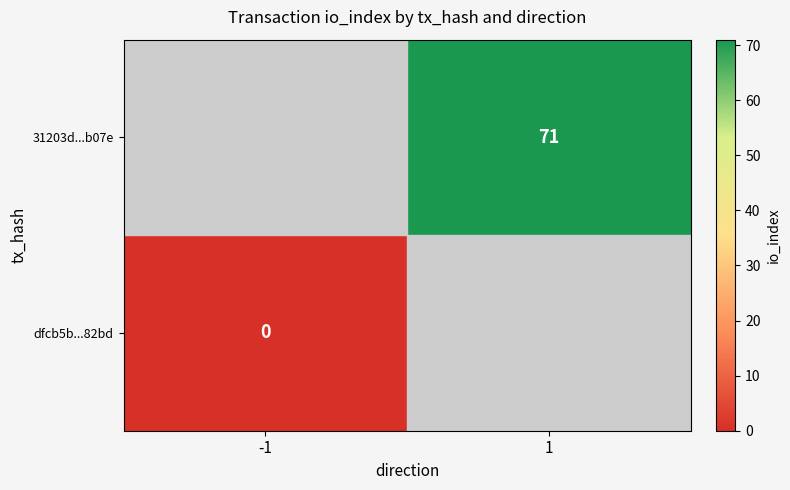

At how many categories does at least one series exceed 2?

1